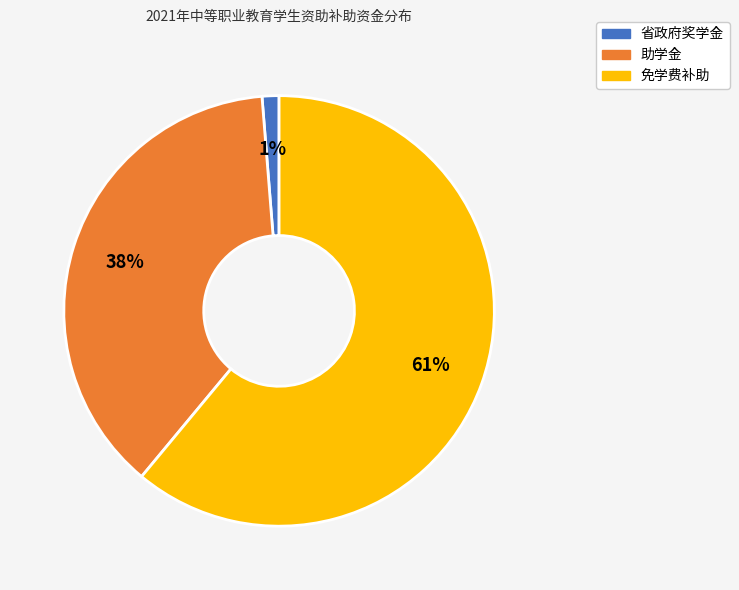

Is the sum of 助学金 and 免学费补助 greater than half?

Yes